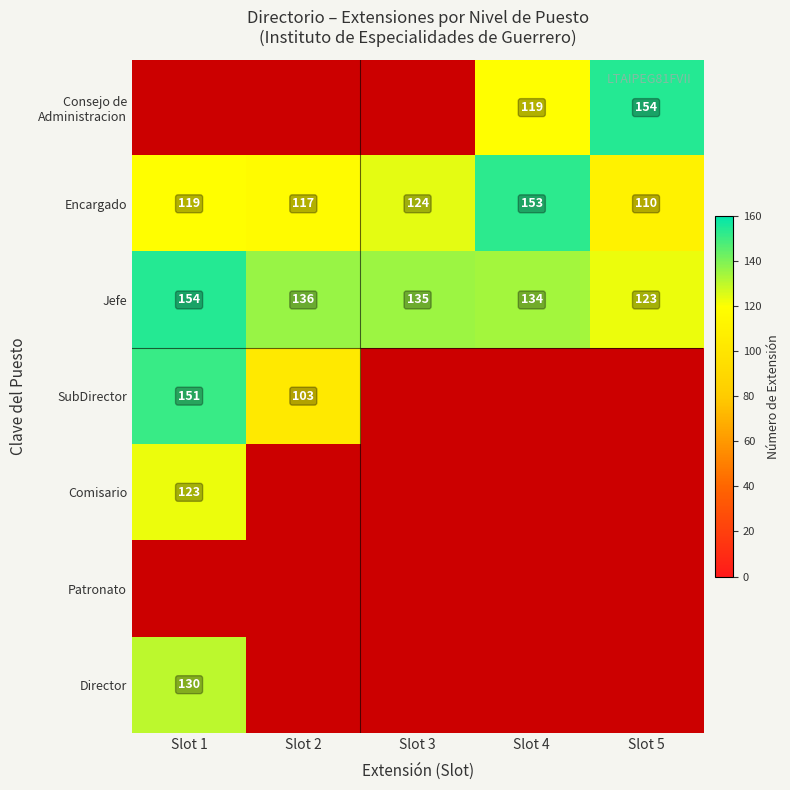

Is it true that Encargado equals 229 at Slot 4?

False